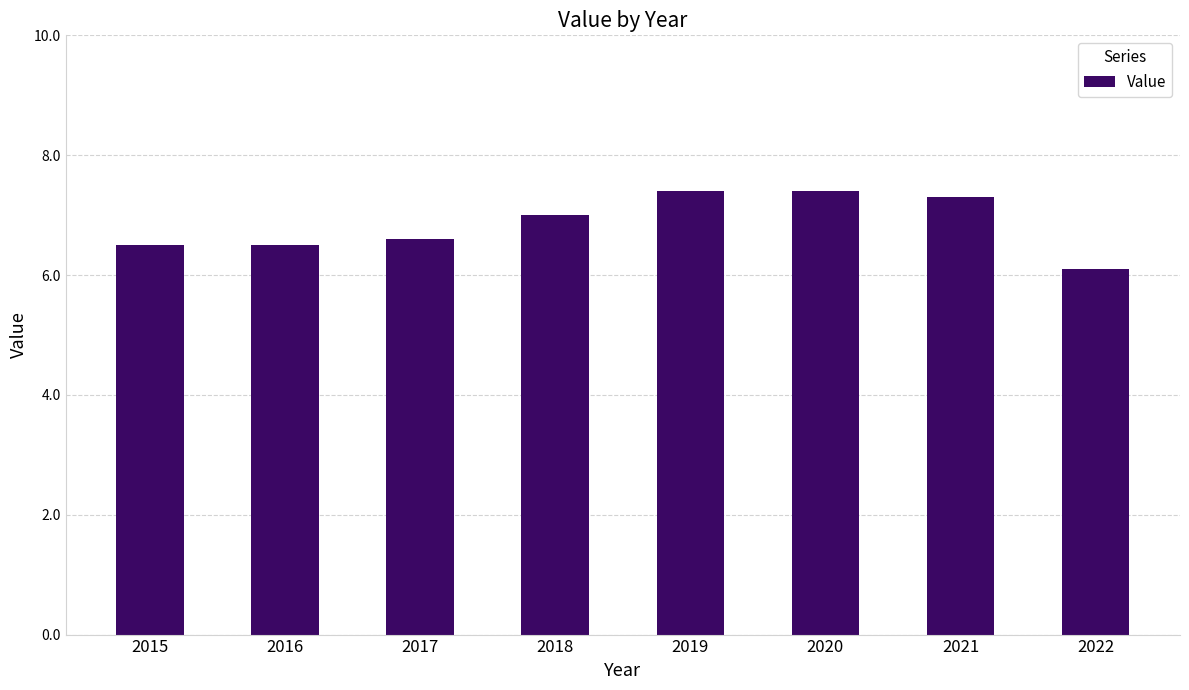

Reading left to right, transcribe all the data shown in this chart.

6.5	6.5	6.6	7.0	7.4	7.4	7.3	6.1